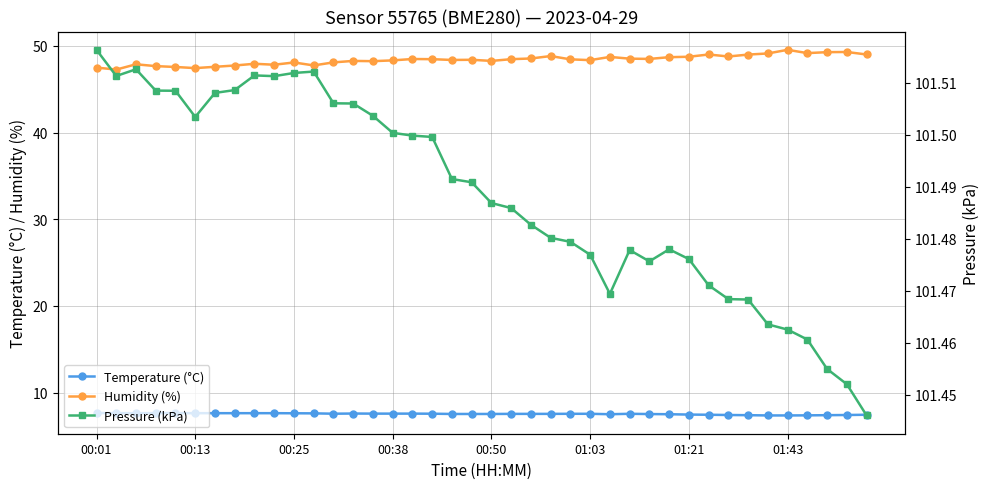

Is this an area chart (filled region under the line)?

No